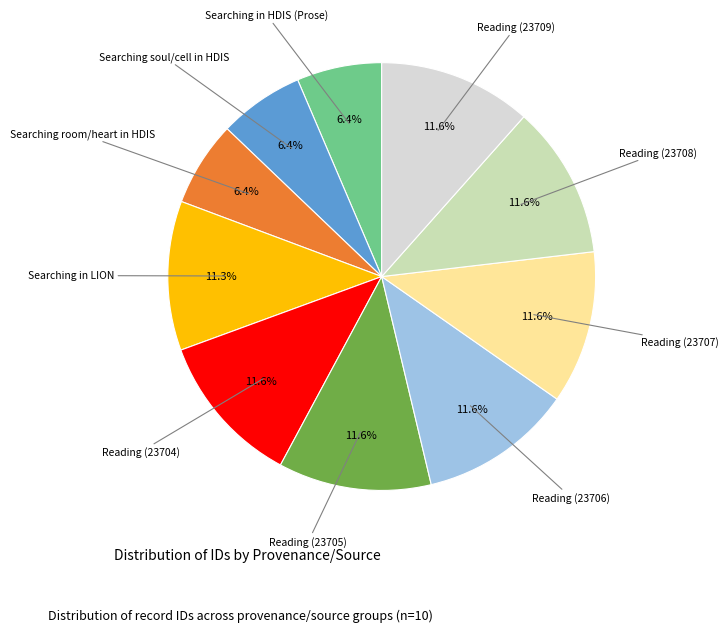

Is there any slice that represents more than half of the pie?

No